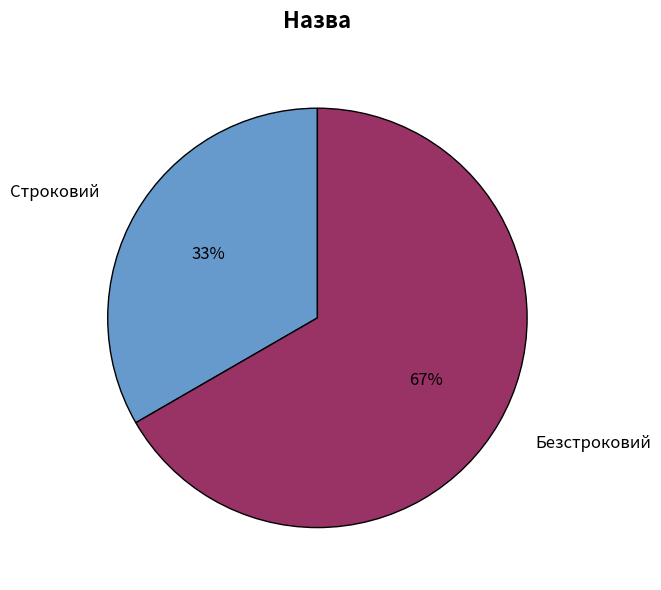

Do Безстроковий and Строковий together represent more than half of the pie?

Yes